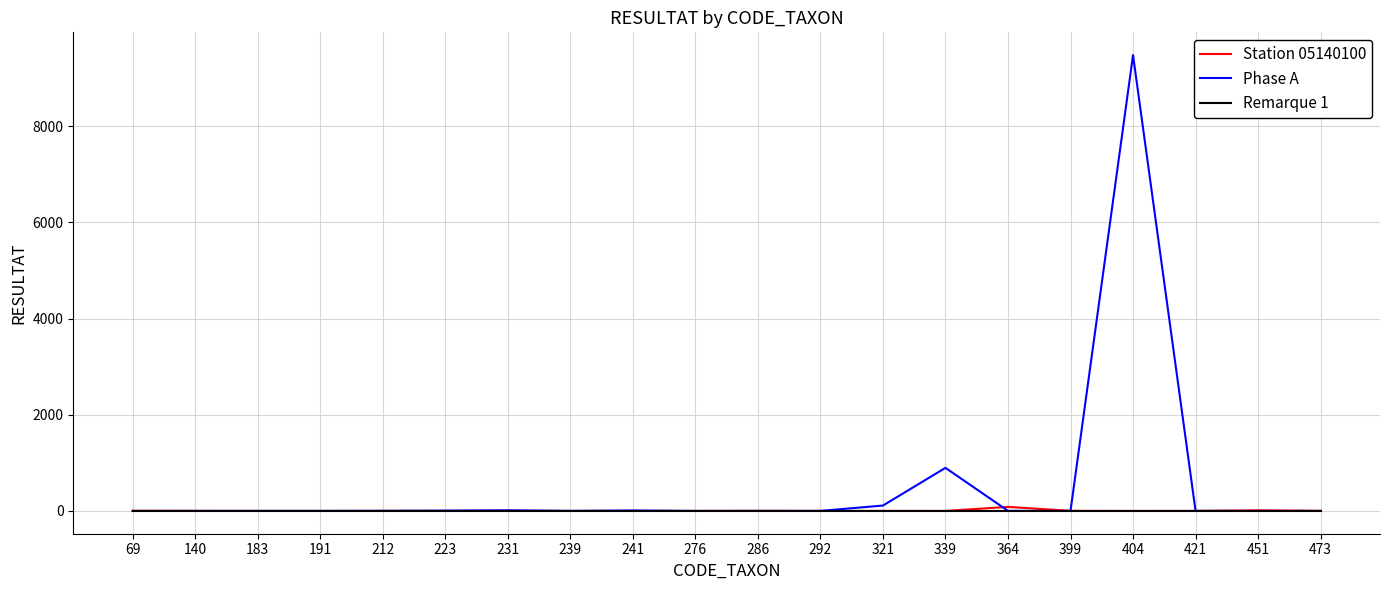

Which series has the largest total across all categories?

Phase A